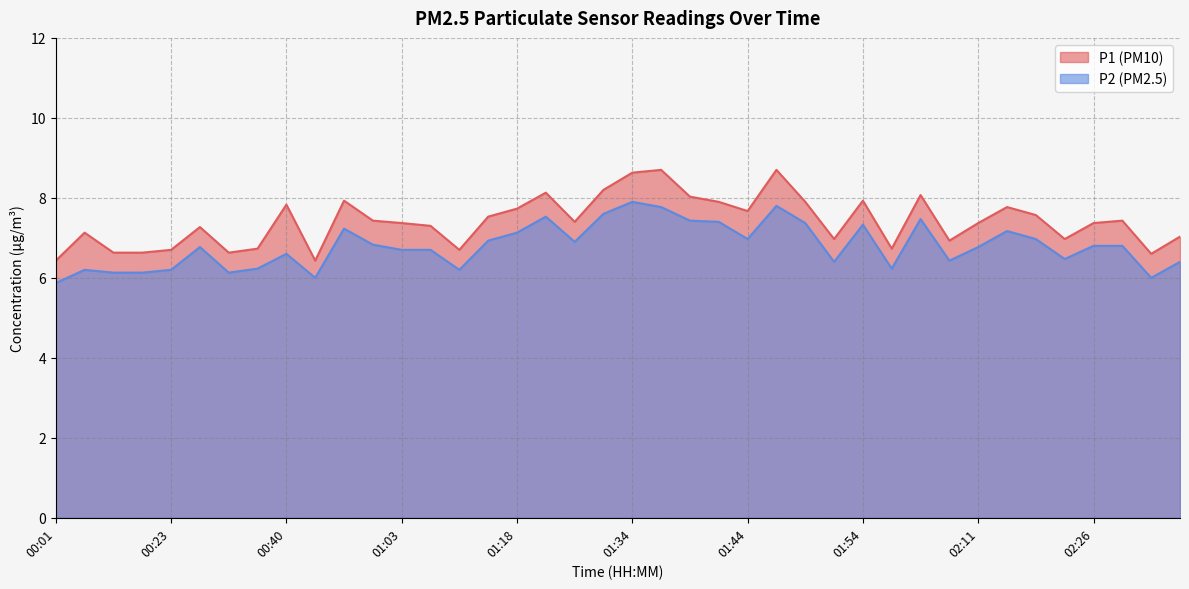

Is it true that P2 equals 10.9 at 01:31?

False